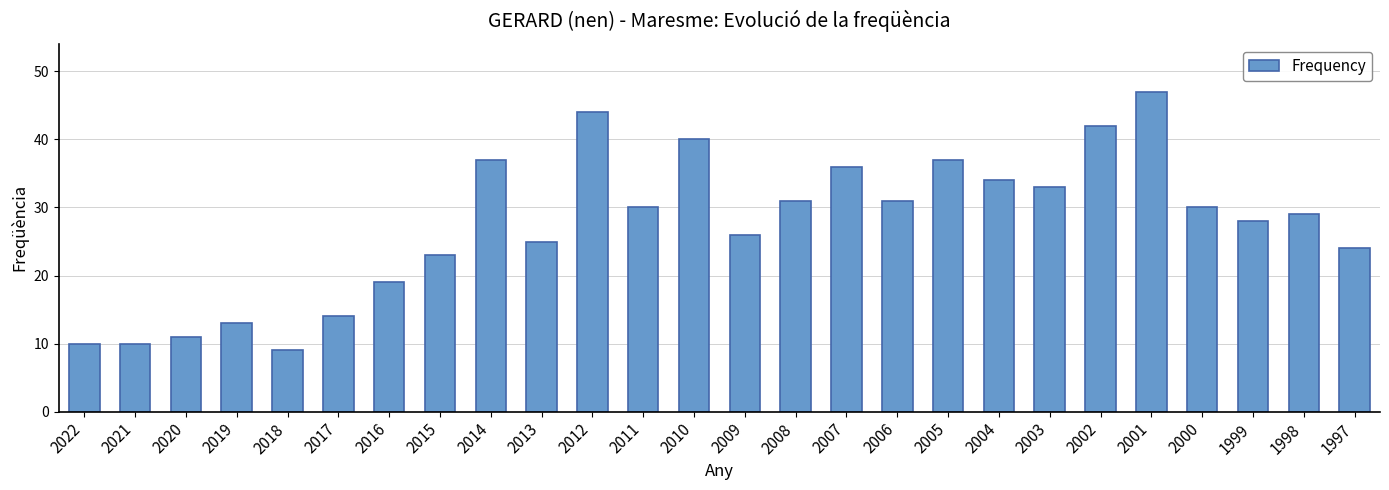

What is the change in value from 2008 to 2007?

+5